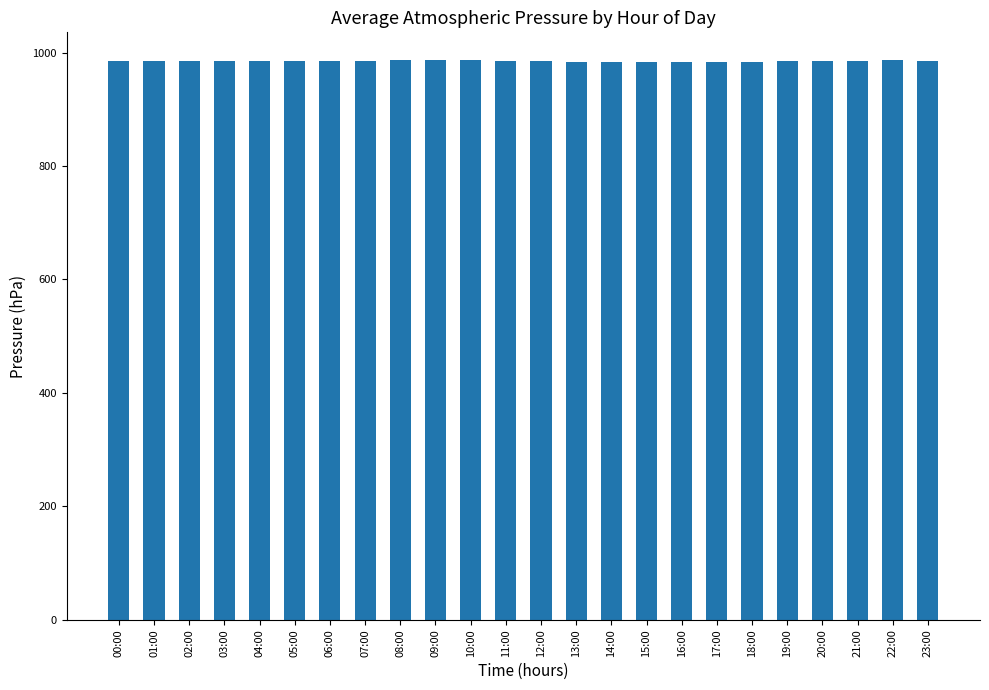

What is the value of the 16th bar from the left?

983.2